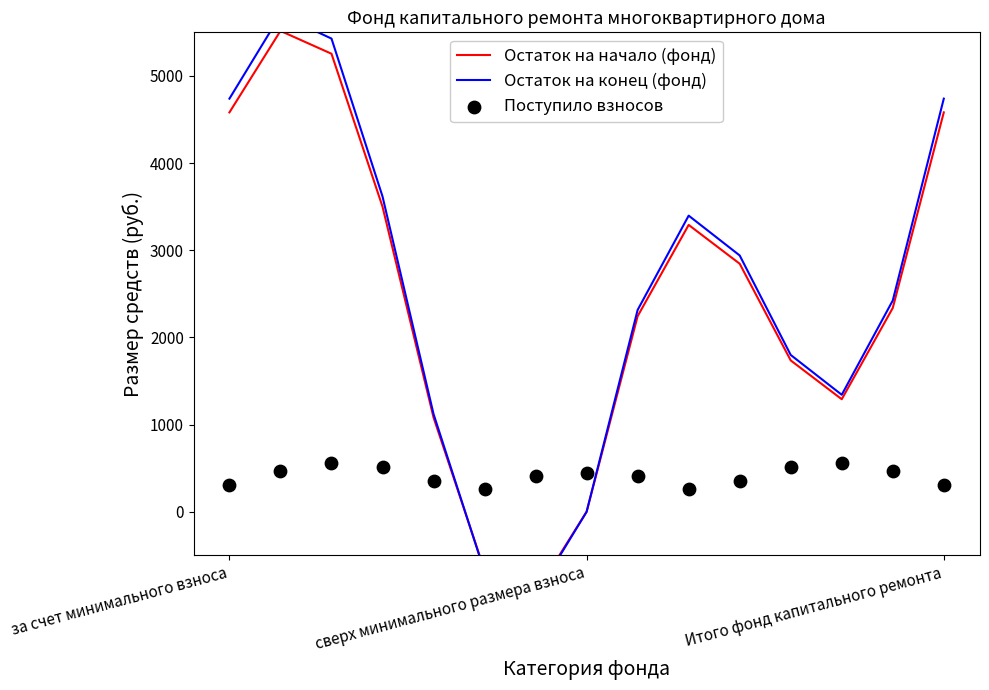

What are all the series names shown in the legend?

Остаток на начало (фонд), Остаток на конец (фонд), Поступило взносов